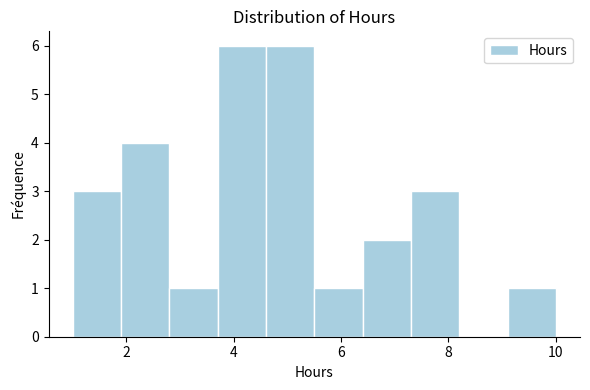

Reading left to right, list every bar in this chart as the range it spans on the x-axis followed by its height. Neither the bar edges nor the heights are printed on the chart, so give them approximately, as read against the axes.

1.0 to 1.9: 3
1.9 to 2.8: 4
2.8 to 3.7: 1
3.7 to 4.6: 6
4.6 to 5.5: 6
5.5 to 6.4: 1
6.4 to 7.3: 2
7.3 to 8.2: 3
8.2 to 9.1: 0
9.1 to 10.0: 1